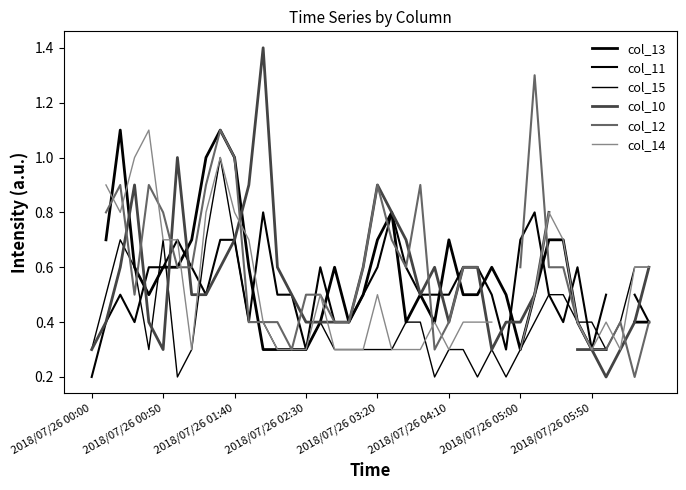

True or false: col_12 has a value of 0.6 at 22.

True